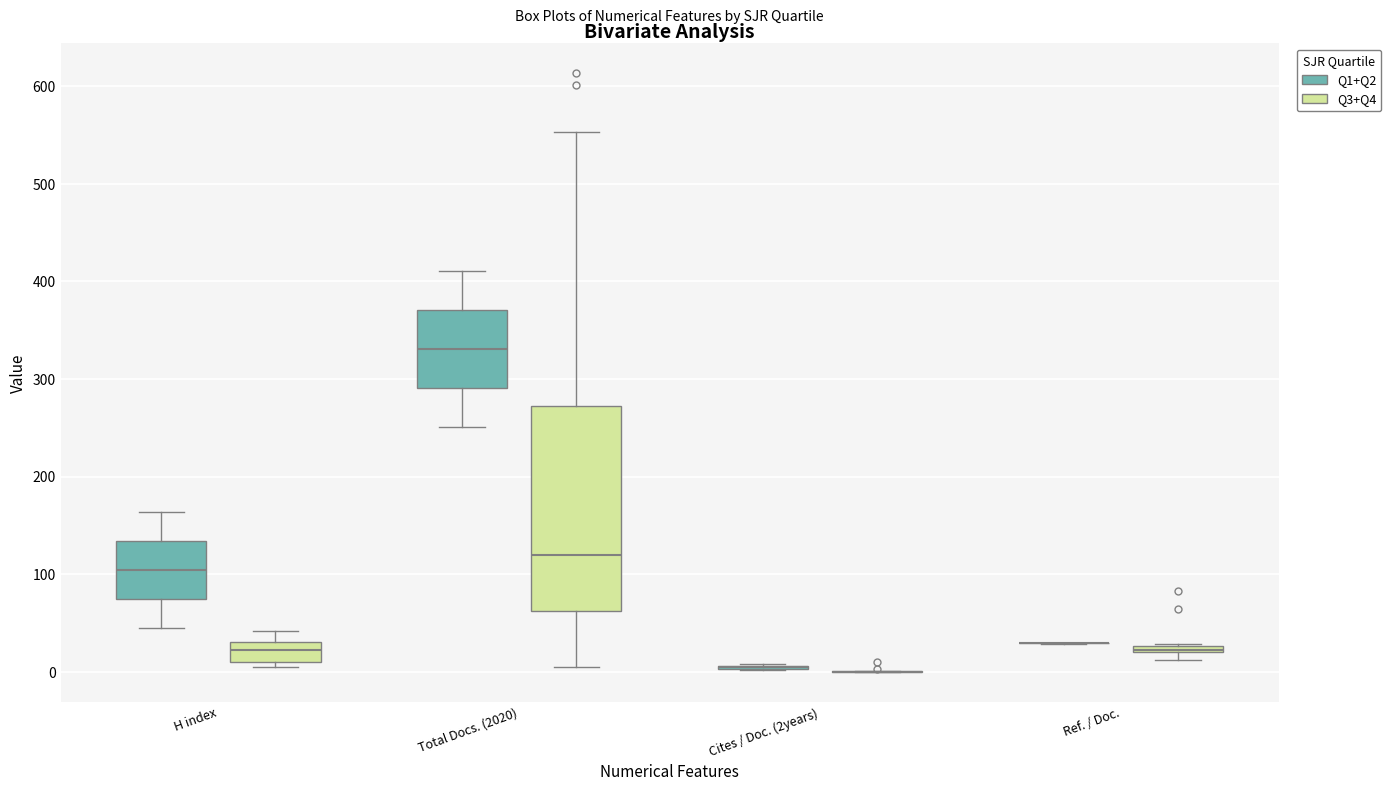

Comparing the boxes themselves (not the whiskers), which one is the tallest?

Total Docs. (2020) (Q3+Q4)